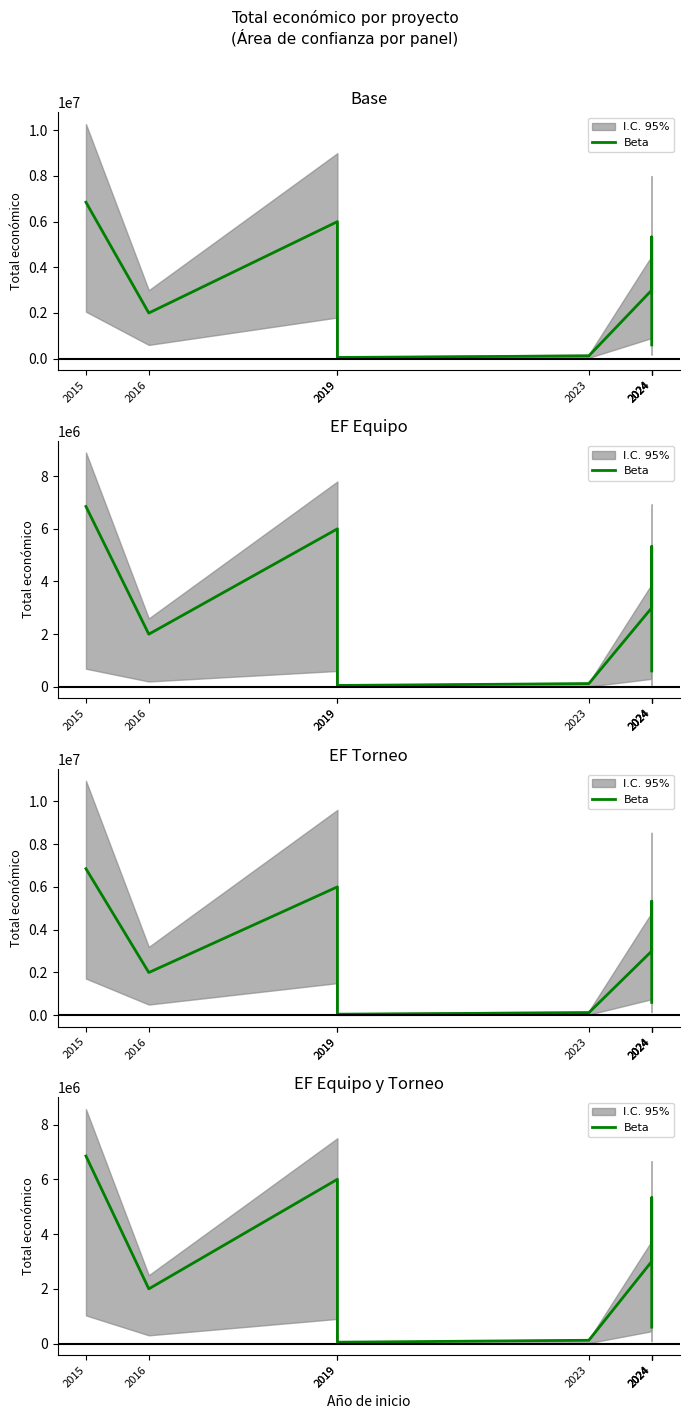

What is the value of the 8th point from the left?

2999195.0